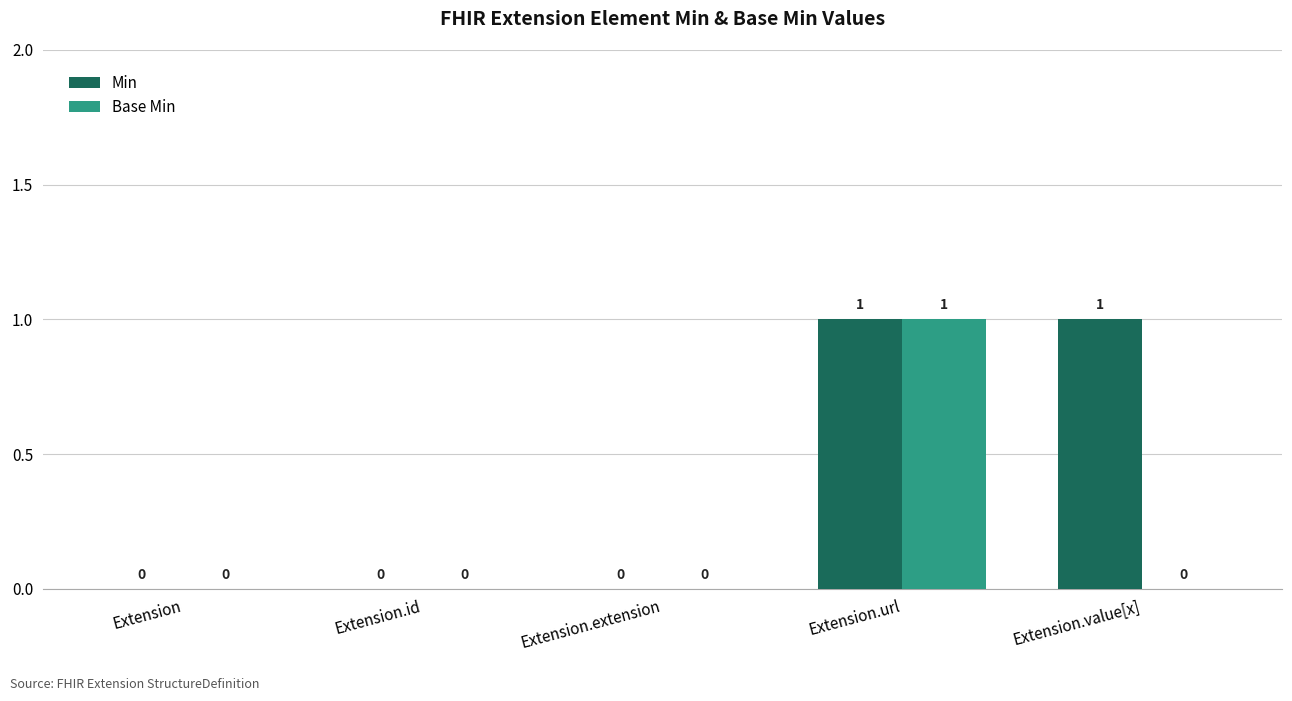

What is the difference between the Min values at Extension.extension and Extension.value[x]?

1